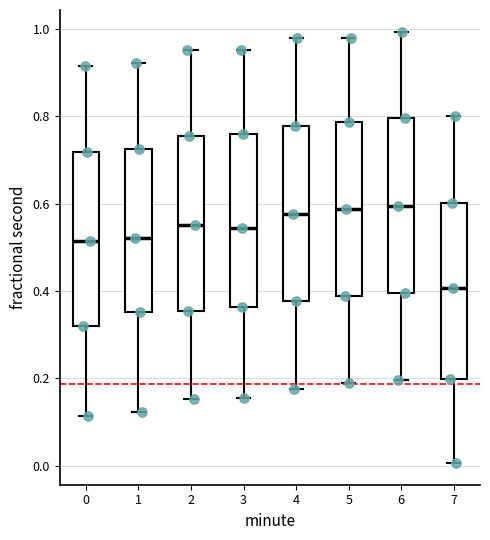

Reading left to right, read every box against the y-axis: the position of its median line, the range the box covers, and the ends of its whiskers. The values are not printed on the chart, so give them approximately, as read against the axis.

0: median 0.52, box 0.32 to 0.72, whiskers 0.12 to 0.92
1: median 0.52, box 0.36 to 0.72, whiskers 0.12 to 0.92
2: median 0.56, box 0.36 to 0.76, whiskers 0.16 to 0.96
3: median 0.54, box 0.36 to 0.76, whiskers 0.16 to 0.96
4: median 0.58, box 0.38 to 0.78, whiskers 0.18 to 0.98
5: median 0.58, box 0.38 to 0.78, whiskers 0.18 to 0.98
6: median 0.60, box 0.40 to 0.80, whiskers 0.20 to 1.00
7: median 0.40, box 0.20 to 0.60, whiskers 0.00 to 0.80